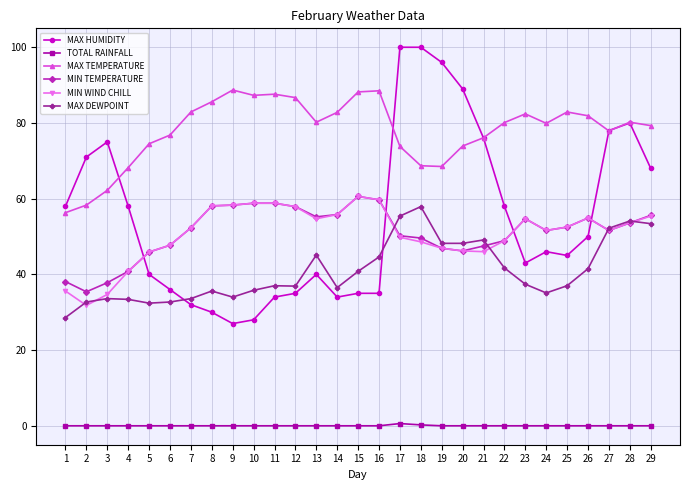

At which category does MIN TEMPERATURE reach its first local valley?

2